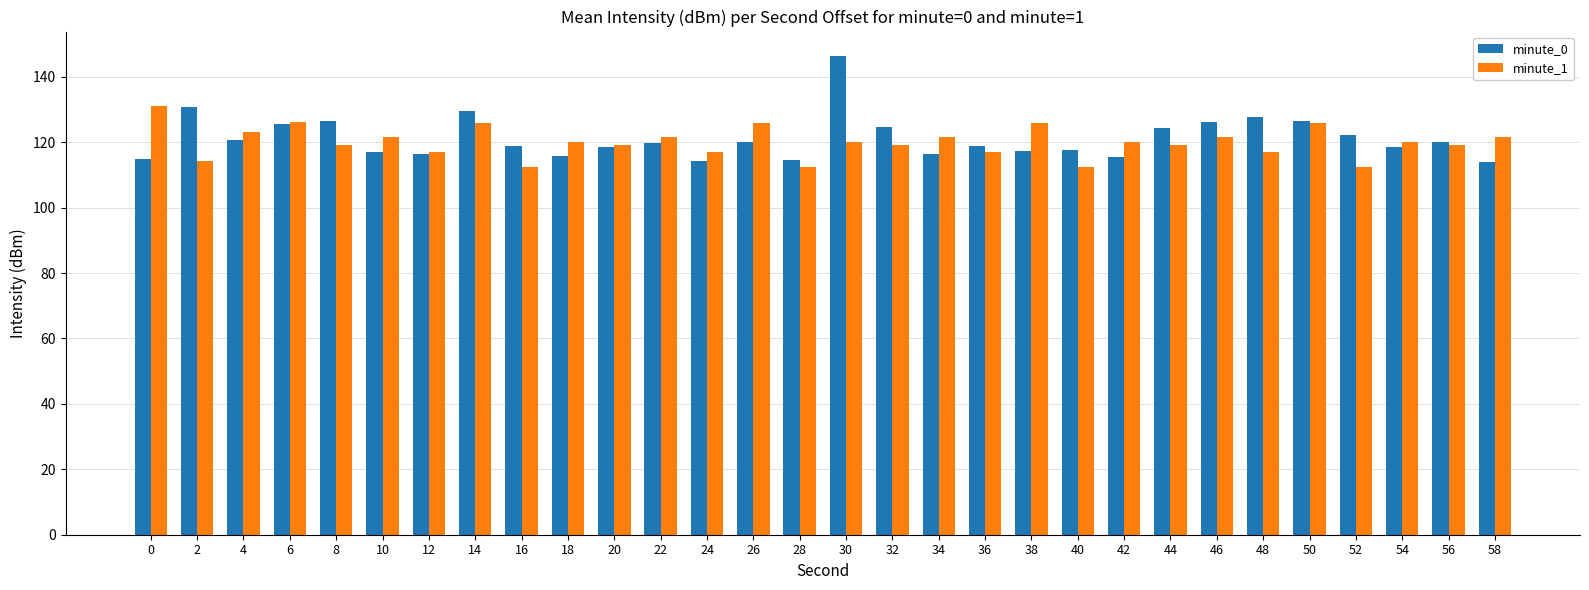

At 14, list the series in order from smallest to largest.

minute_1, minute_0